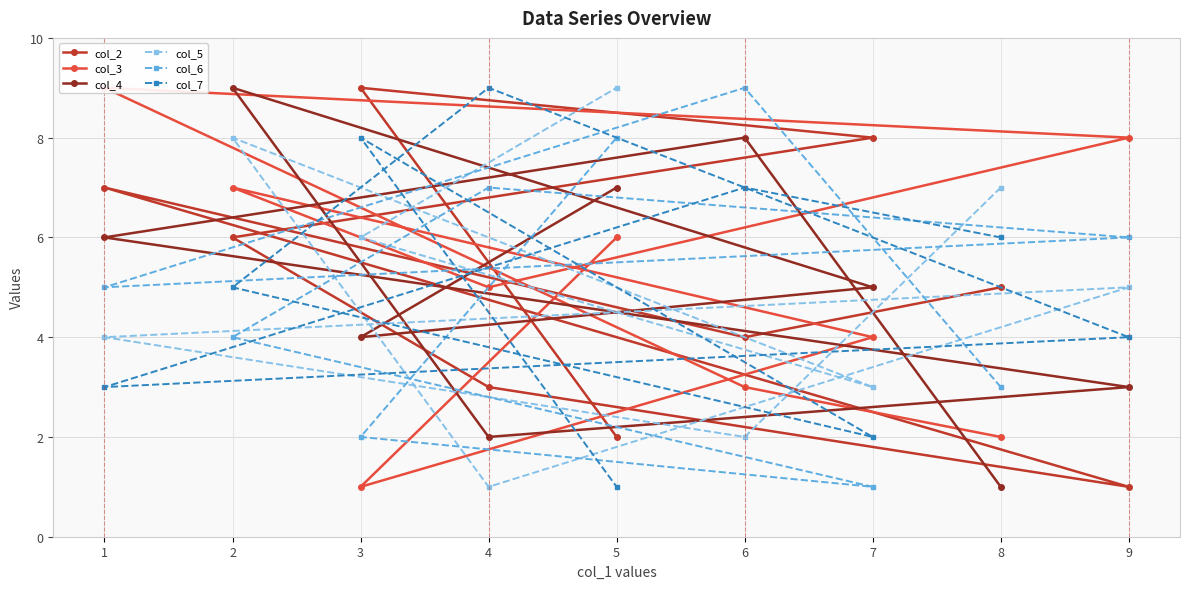

The col_2 series shows 3 at 4. True or false?

True